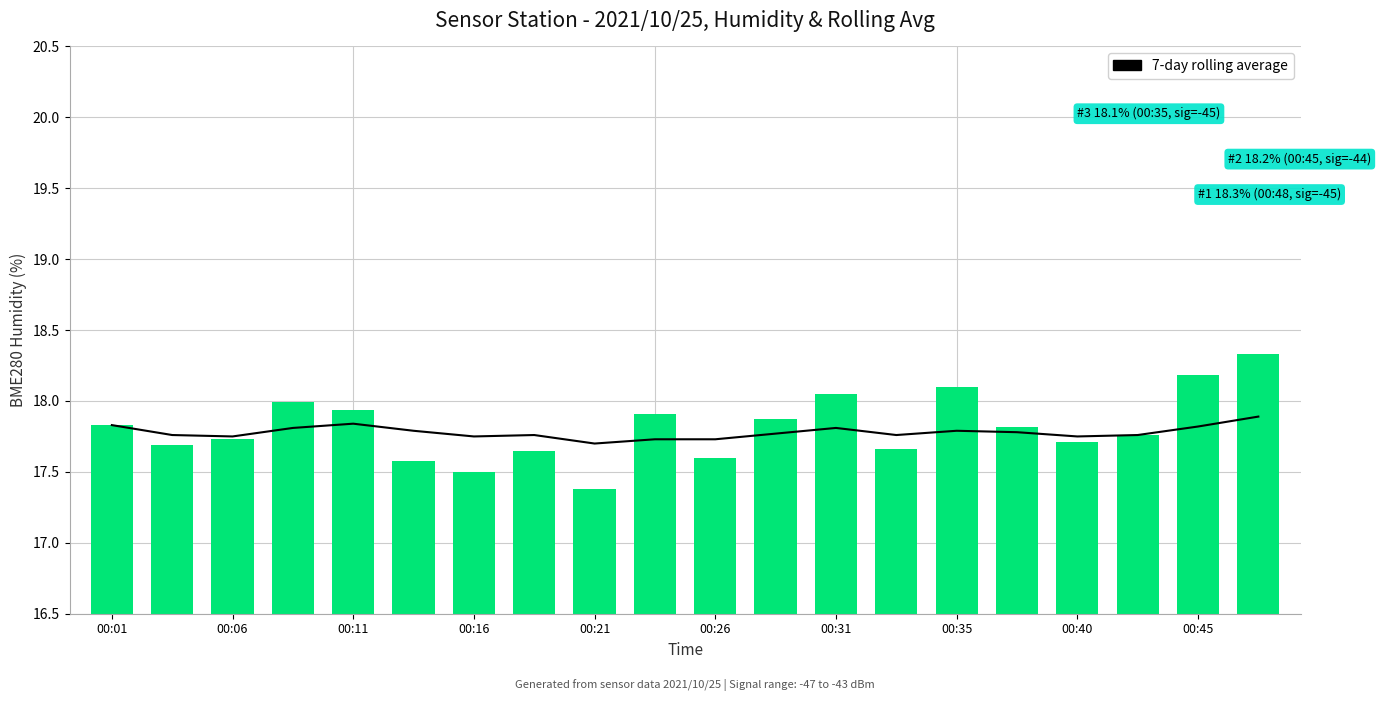

What is the label of the 2nd bar from the right?

00:45